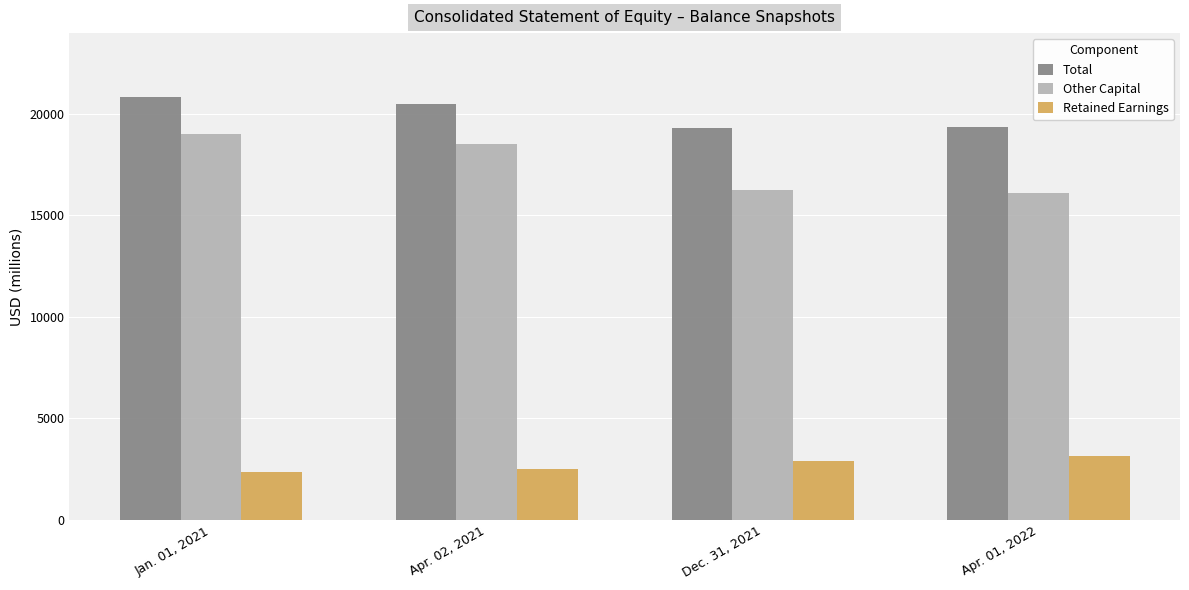

At which category is the sum across all series the highest?

Jan. 01, 2021